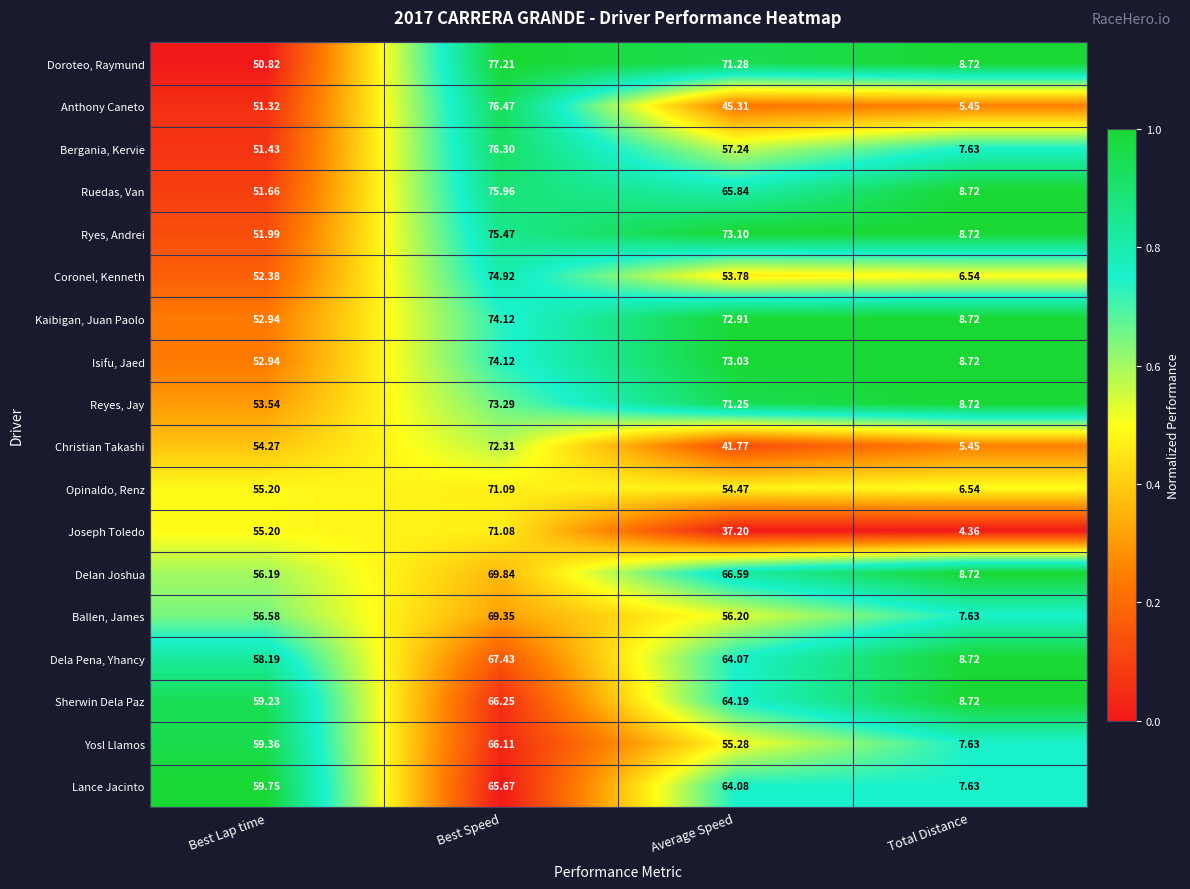

Which series has the widest spread of values?

Anthony Caneto